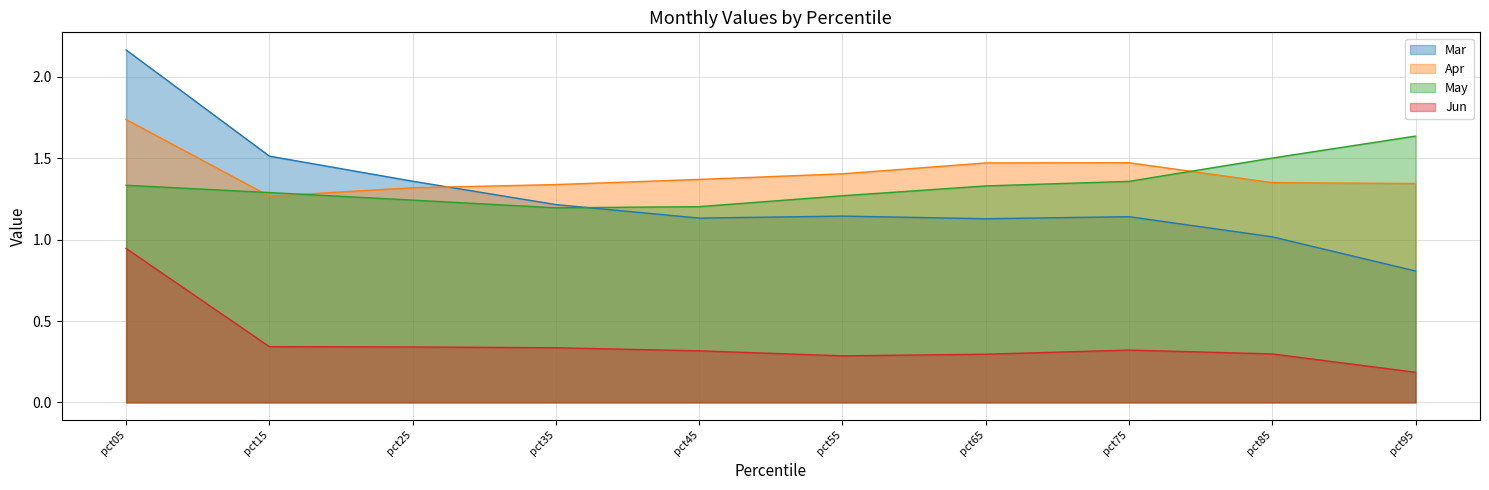

How many values in the Mar series exceed 1?

9